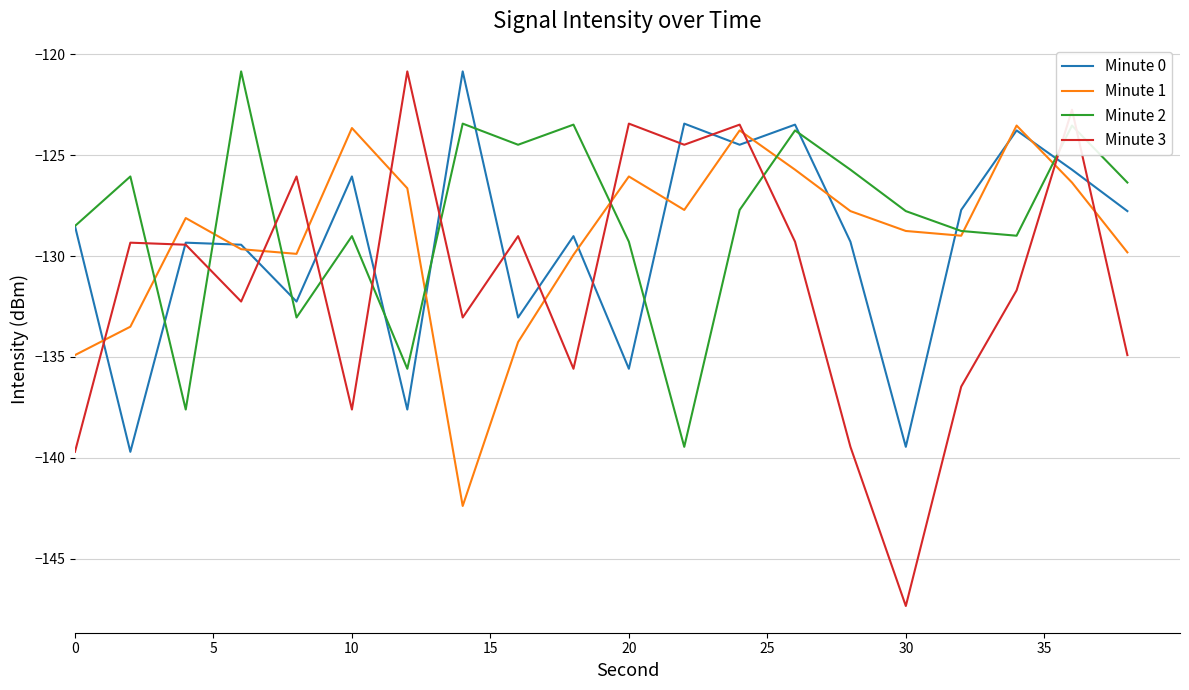

What is the greatest value displayed?

-120.8